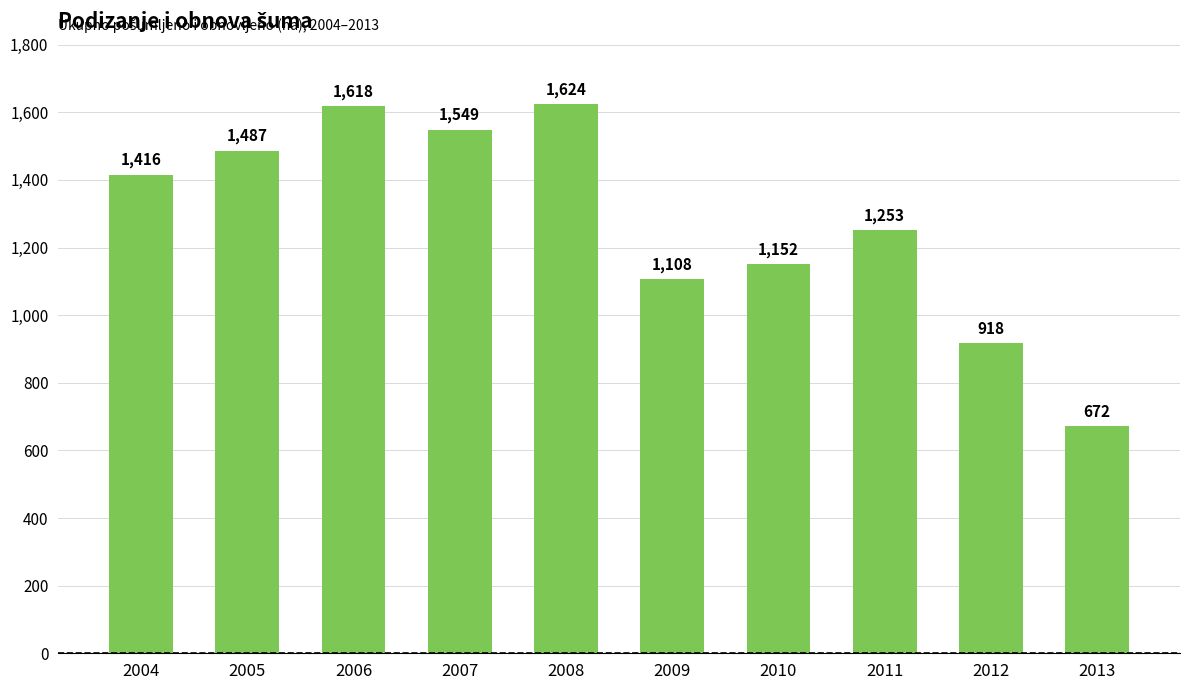

How many bars are there in total?

10